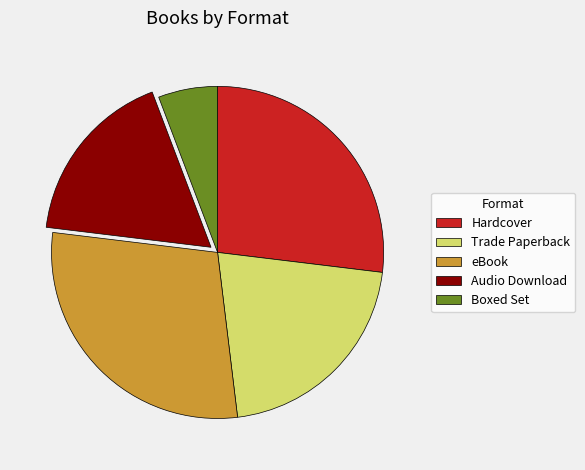

Does any single category account for the majority?

No